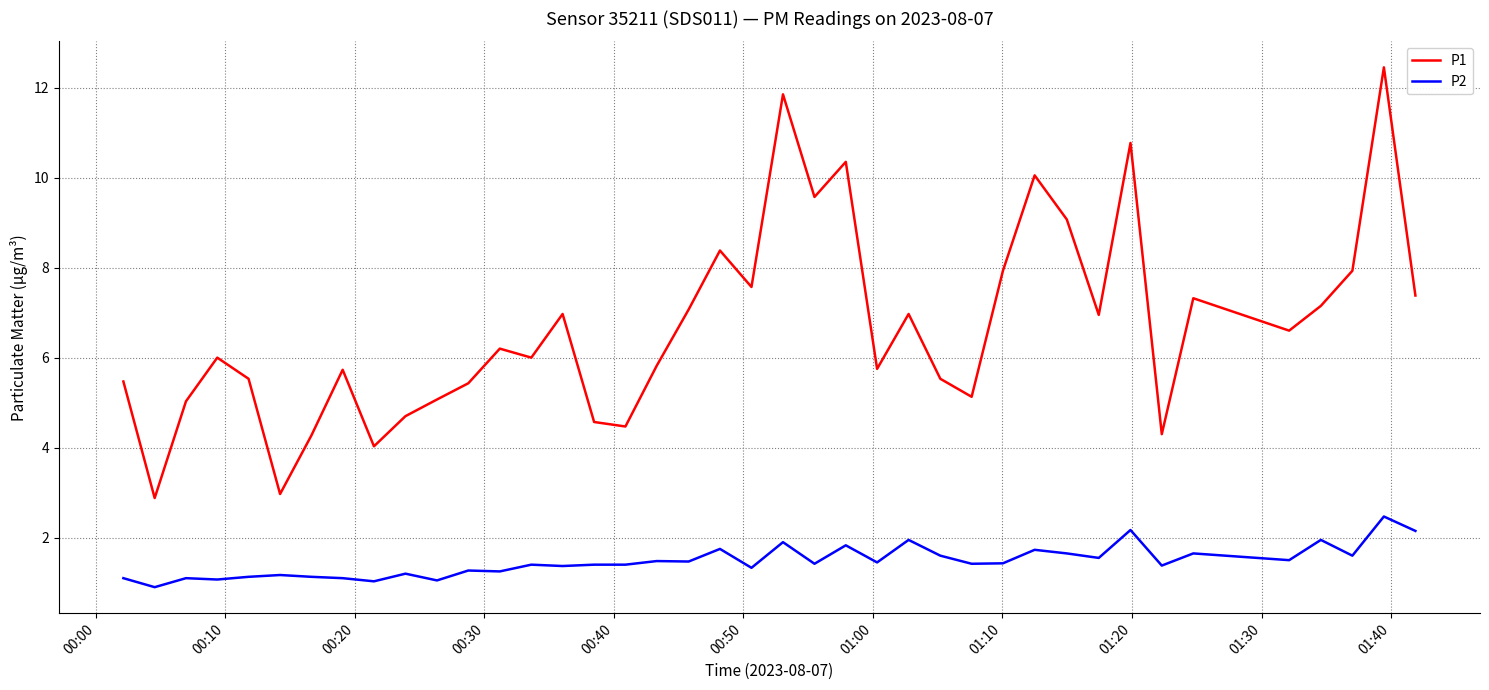

True or false: P1 and P2 cross at least once.

False